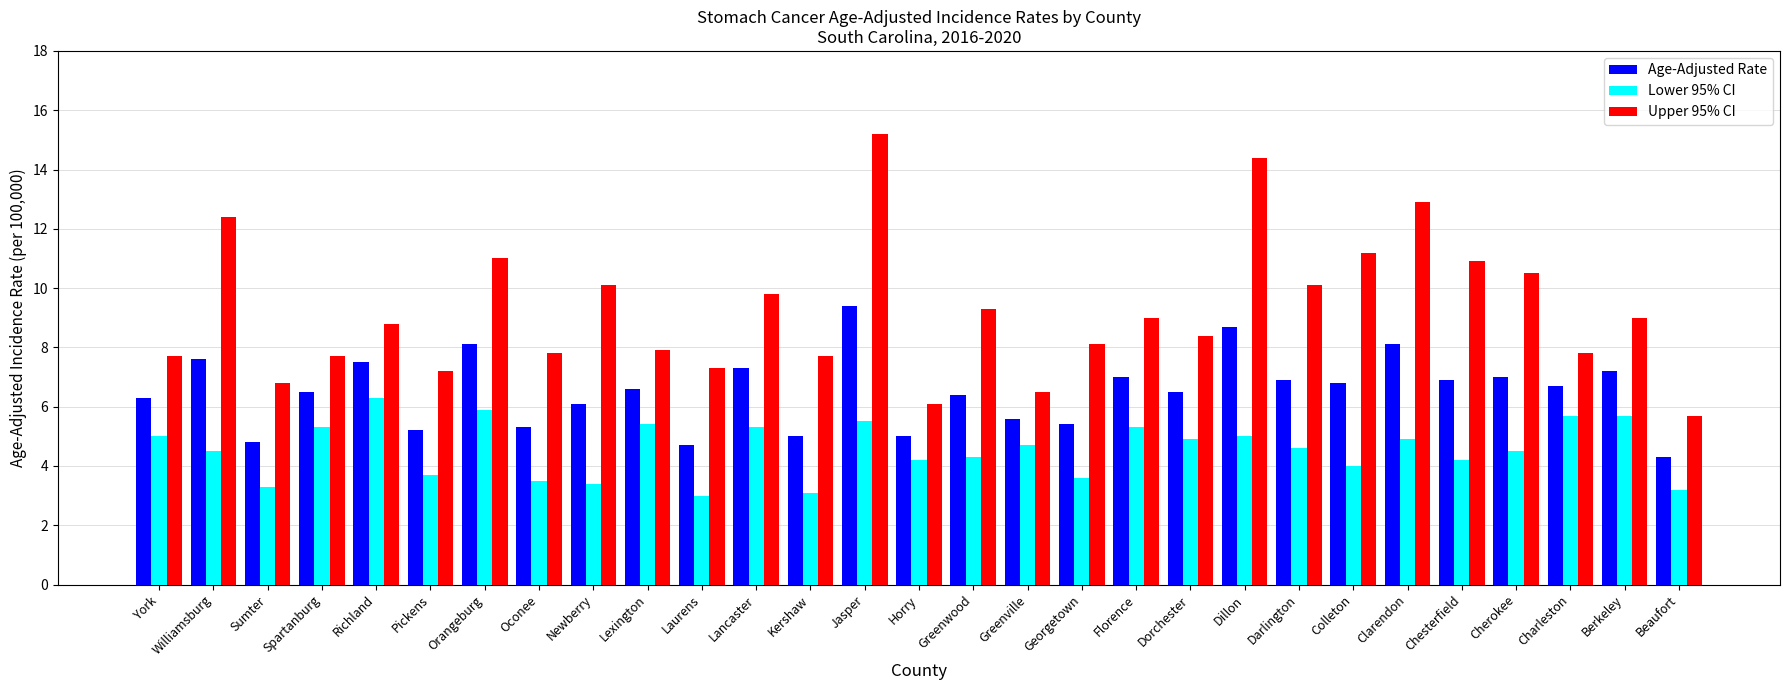

True or false: Lower 95% CI has a value of 1.9 at Kershaw.

False